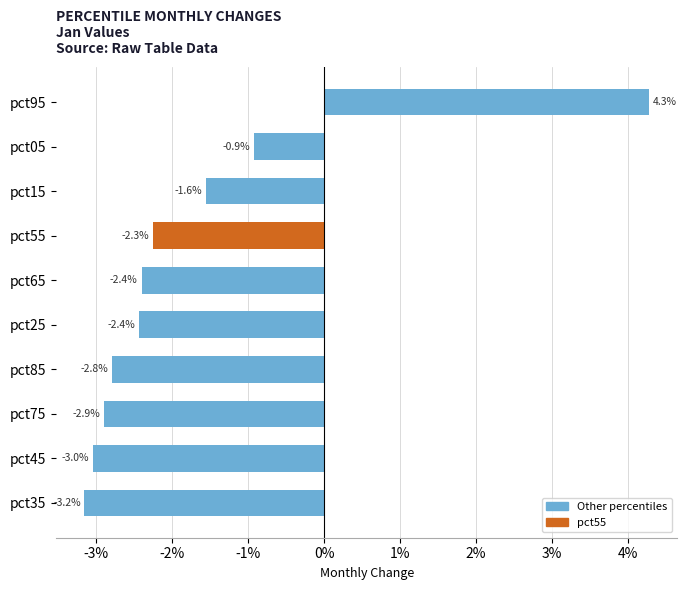

Does the chart contain any negative values?

Yes